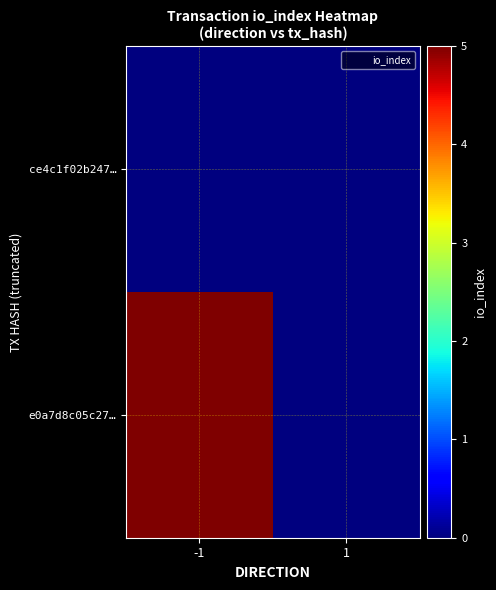

Reading left to right, what are all the values shown in this chart?

ce4c1f02b247…: -1=0	1=0
e0a7d8c05c27…: -1=5	1=0